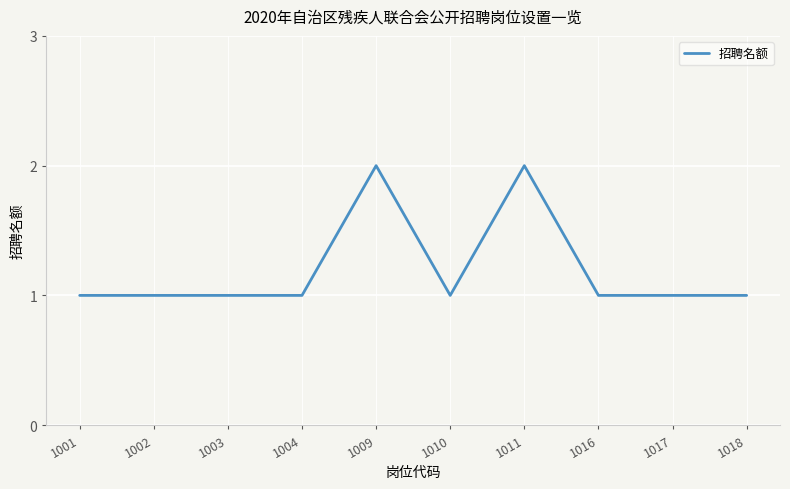

Between 1011 and 1018, which is larger?

1011